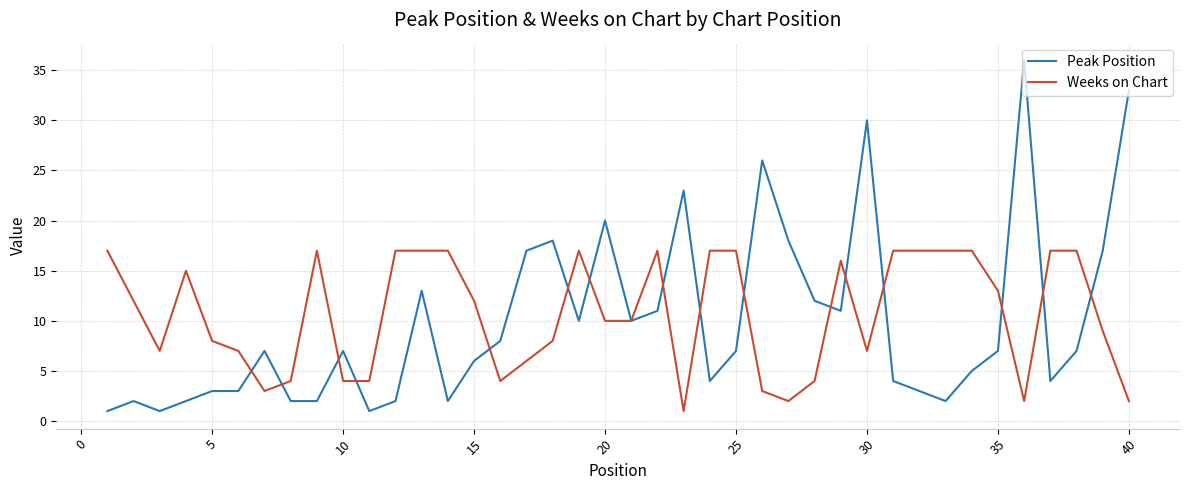

Does the chart have visible grid lines?

Yes